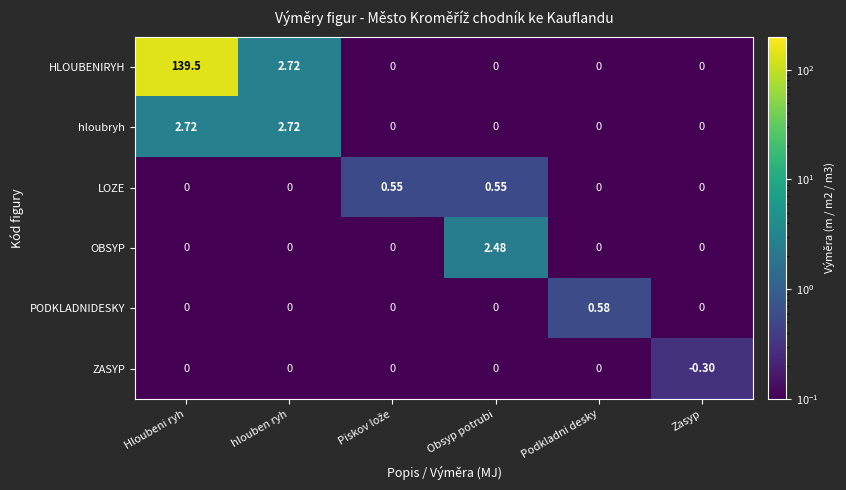

At which category is the sum across all series the highest?

Hloubeni ryh